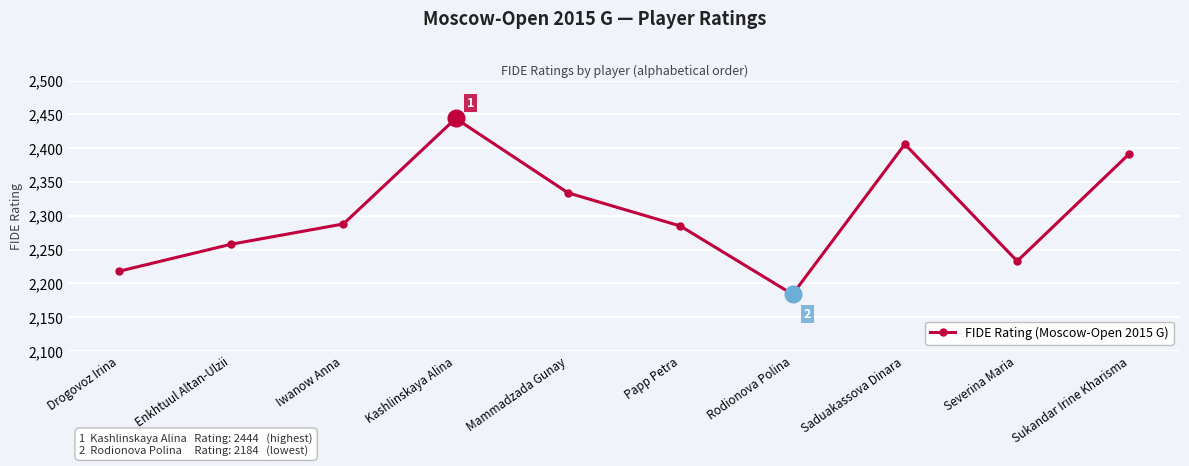

How many points are lower than both their immediate neighbors (excluding endpoints)?

2